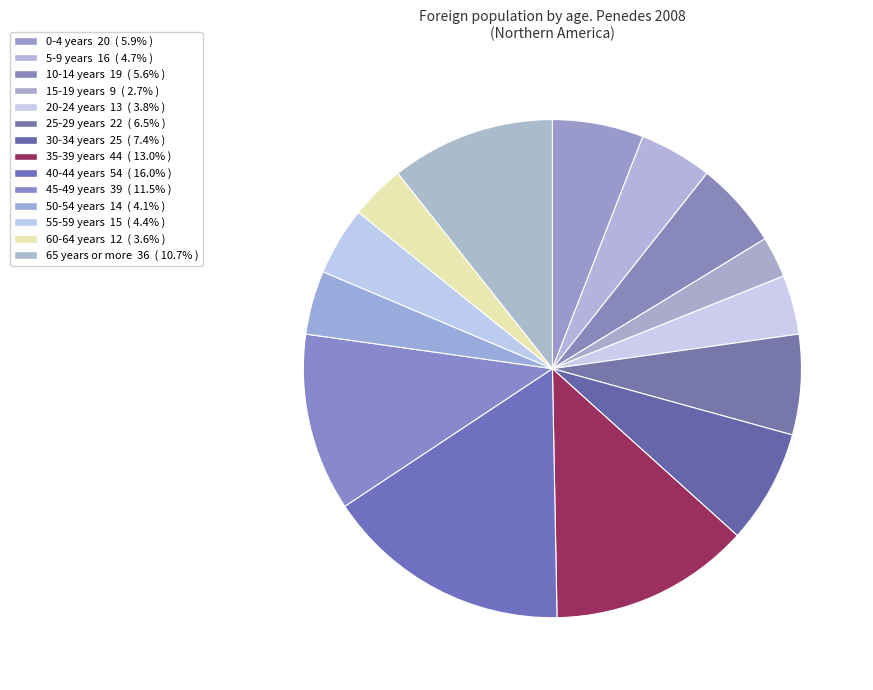

How many slices are in this pie chart?

14